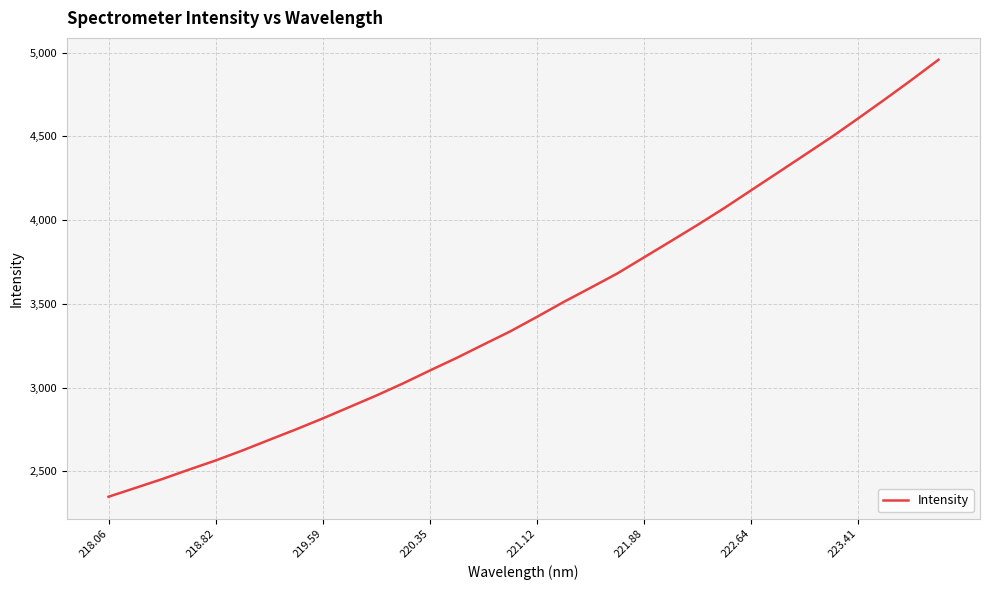

What is the greatest value displayed?

4958.2